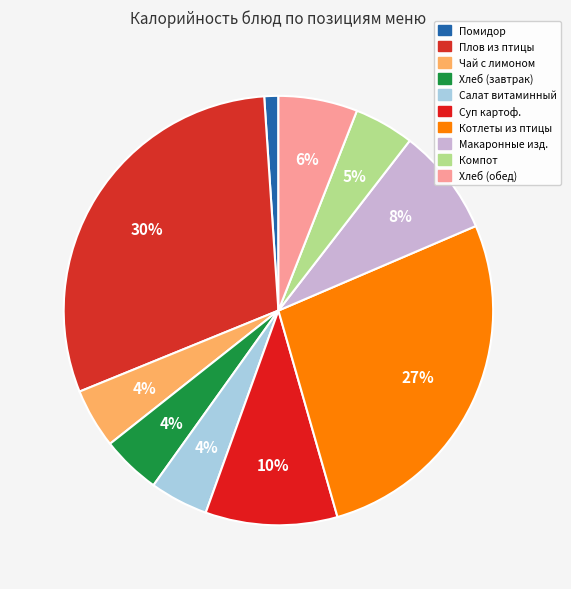

Rank the categories by value from lowest to highest.

ПОМИДОР СВЕЖИЙ, САЛАТ ВИТАМИННЫЙ, ХЛЕБ РЖАНО-ПШЕНИЧНЫЙ (завтрак), ЧАЙ С ЛИМОНОМ, КОМПОТ ИЗ СМЕСИ СУХОФРУКТОВ, ХЛЕБ РЖАНО-ПШЕНИЧНЫЙ (обед), МАКАРОННЫЕ ИЗДЕЛИЯ ОТВАРНЫЕ, СУП КАРТОФЕЛЬНЫЙ С БОБОВЫМИ, КОТЛЕТЫ РУБЛЕННЫЕ ИЗ ПТИЦЫ, ПЛОВ ИЗ ФИЛЕ КУР